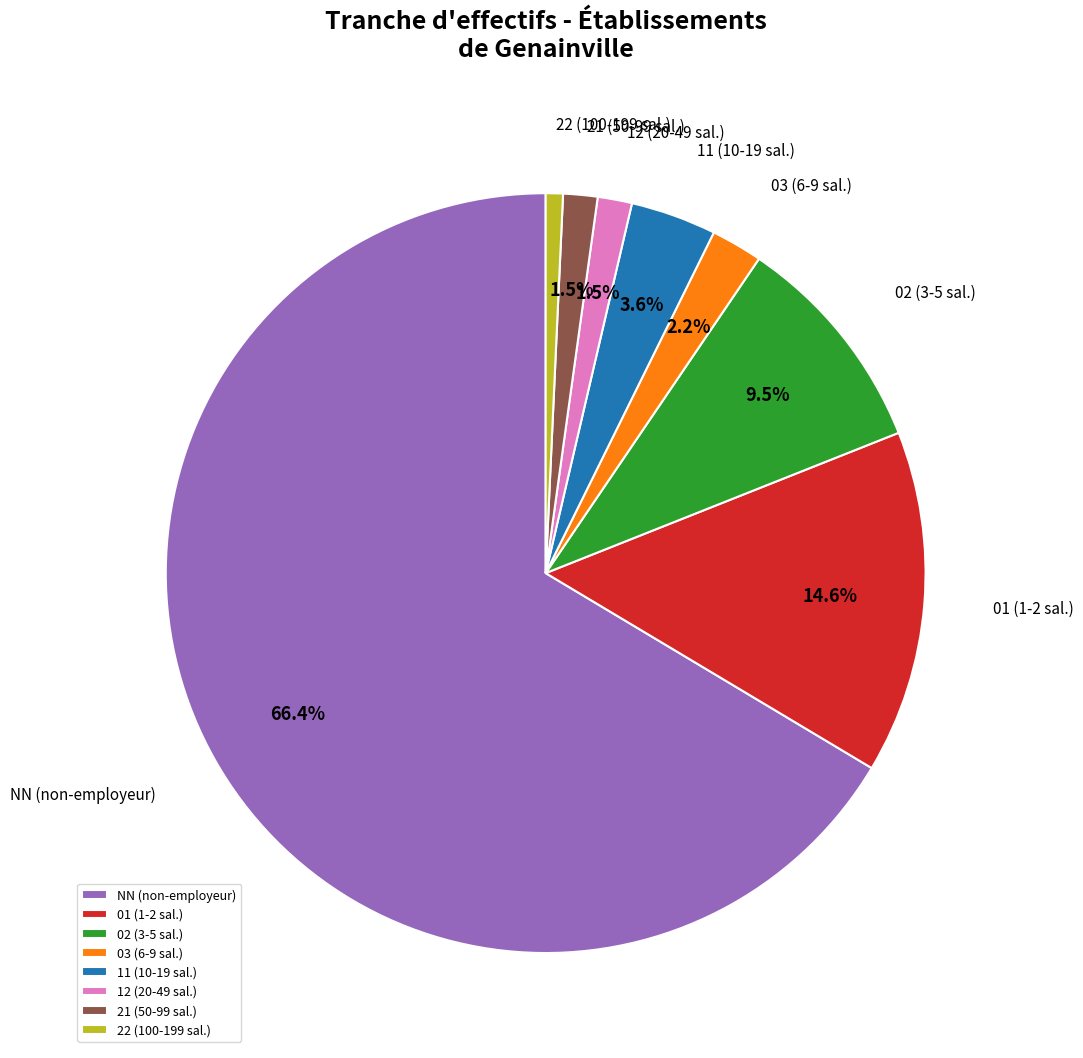

What portion of the pie excludes 02?

90.5%